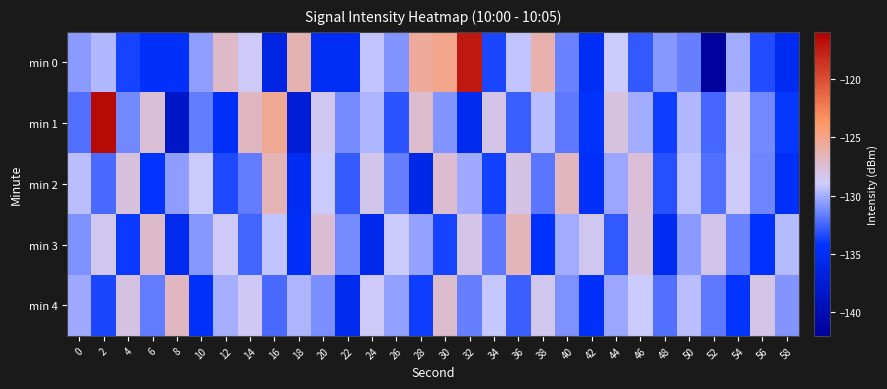

Reading left to right, list all the values displayed in this chart.

min 0: 0=-130.6	2=-129.6	4=-133.6	6=-134.6	8=-134.5	10=-130.6	12=-127.1	14=-128.8	16=-136.4	18=-126.4	20=-135.0	22=-135.0	24=-129.2	26=-130.9	28=-125.6	30=-125.1	32=-117.3	34=-133.6	36=-129.3	38=-126.2	40=-131.4	42=-135.0	44=-129.0	46=-132.9	48=-130.8	50=-131.6	52=-141.5	54=-130.1	56=-133.3	58=-135.1
min 1: 0=-132.1	2=-116.6	4=-131.2	6=-127.6	8=-138.4	10=-131.7	12=-134.8	14=-126.9	16=-125.4	18=-137.3	20=-128.5	22=-131.2	24=-129.8	26=-133.1	28=-127.3	30=-130.9	32=-135.6	34=-128.2	36=-132.7	38=-129.5	40=-131.8	42=-134.3	44=-127.9	46=-130.1	48=-133.8	50=-129.7	52=-132.4	54=-128.6	56=-131.3	58=-134.0
min 2: 0=-129.5	2=-132.3	4=-127.8	6=-134.1	8=-130.6	10=-128.9	12=-133.4	14=-131.7	16=-126.5	18=-135.2	20=-129.1	22=-132.8	24=-128.3	26=-131.6	28=-135.9	30=-127.4	32=-130.2	34=-133.7	36=-128.1	38=-131.9	40=-126.8	42=-134.5	44=-130.3	46=-127.6	48=-133.2	50=-129.4	52=-132.1	54=-128.8	56=-131.4	58=-134.7
min 3: 0=-131.0	2=-128.4	4=-133.9	6=-127.2	8=-135.5	10=-130.8	12=-128.7	14=-132.5	16=-129.3	18=-134.8	20=-127.5	22=-131.2	24=-135.7	26=-128.9	28=-130.4	30=-133.6	32=-128.2	34=-131.8	36=-126.6	38=-134.3	40=-130.1	42=-128.5	44=-132.9	46=-127.8	48=-135.1	50=-130.7	52=-128.3	54=-131.5	56=-134.2	58=-129.6
min 4: 0=-130.2	2=-133.5	4=-128.0	6=-131.7	8=-126.9	10=-134.4	12=-130.0	14=-128.6	16=-132.3	18=-129.8	20=-131.1	22=-135.4	24=-128.7	26=-130.5	28=-133.8	30=-127.3	32=-131.6	34=-129.2	36=-132.7	38=-128.4	40=-131.0	42=-134.6	44=-130.3	46=-128.9	48=-132.1	50=-129.5	52=-131.8	54=-134.1	56=-128.2	58=-130.9